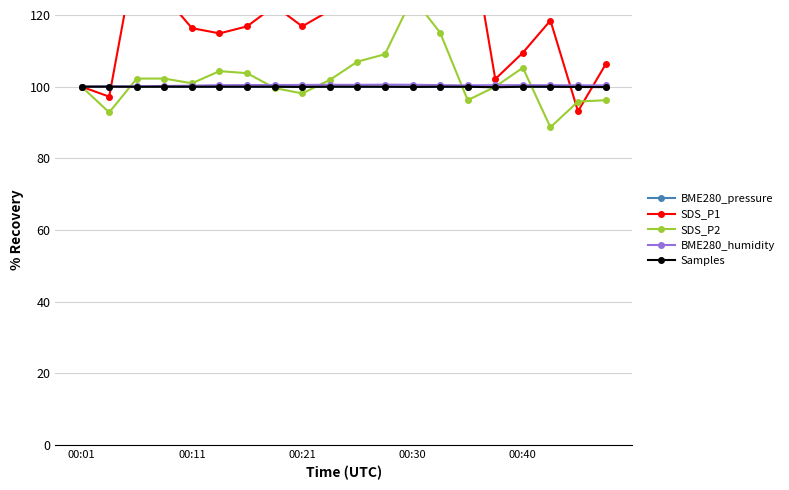

At which category is the sum across all series the highest?

10